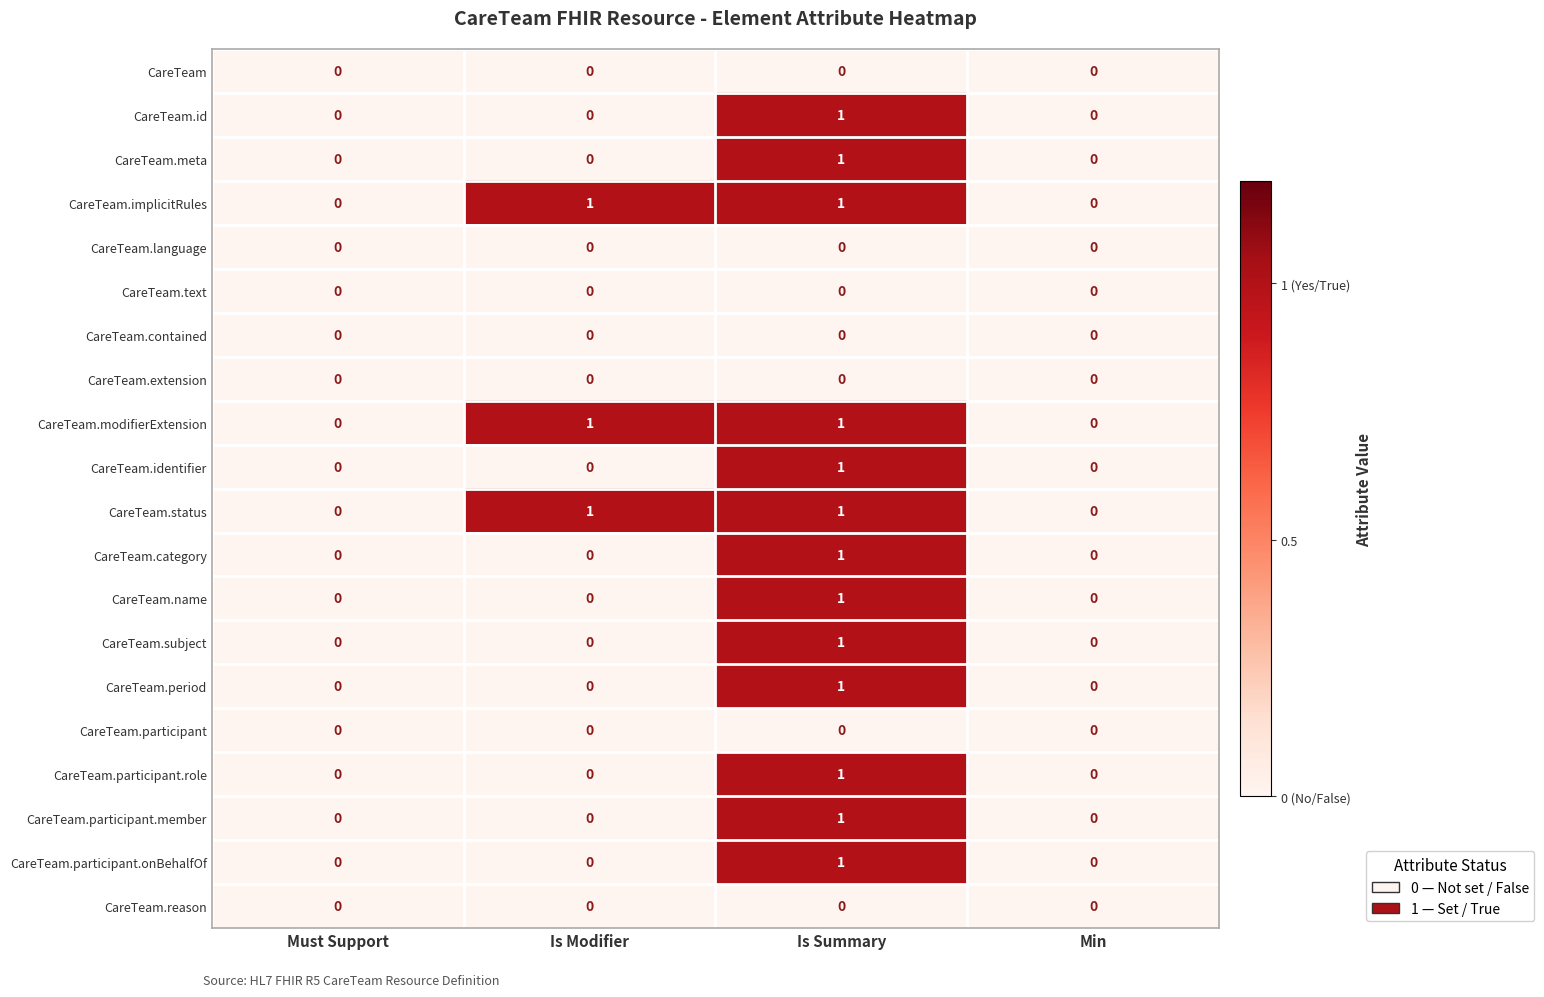

At which category is the sum across all series the highest?

Is Summary